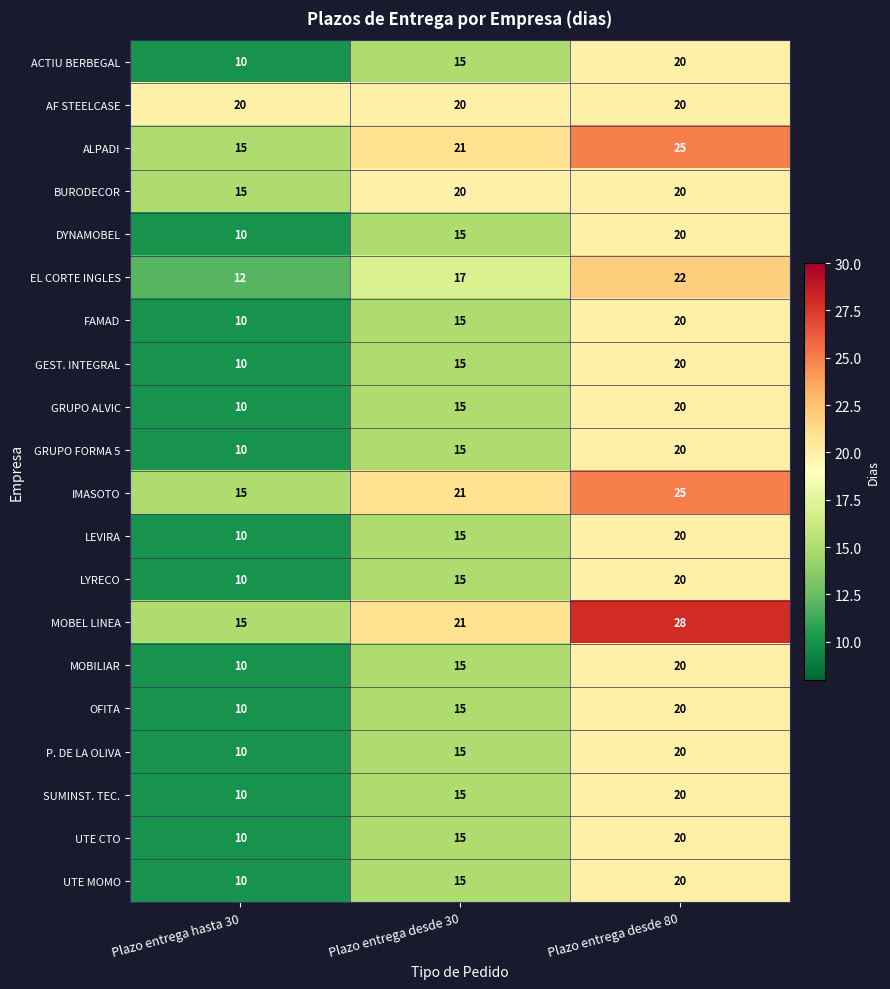

What is the highest value of the LEVIRA series?

20